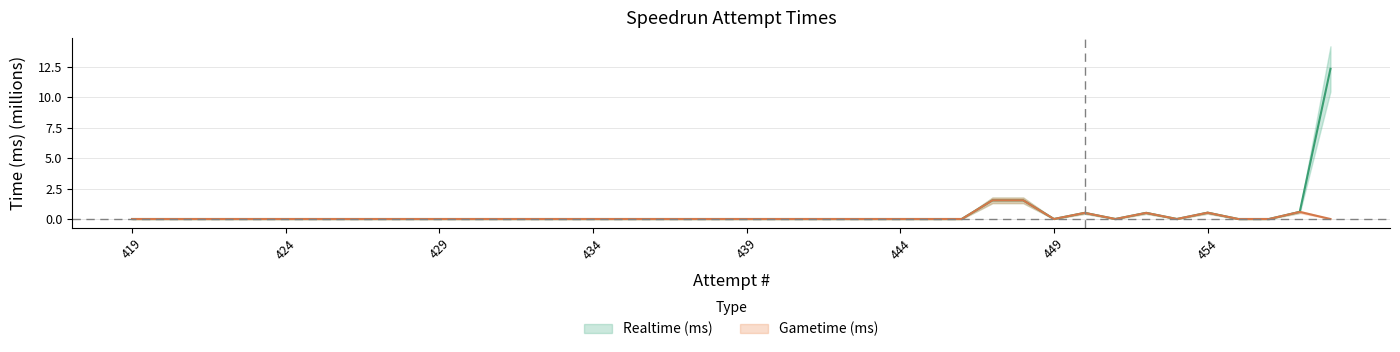

Reading right to left, extract all data points from this chart.

Realtime (ms): 12.3	0.6	0.0	0.0	0.5	0.0	0.5	0.0	0.5	0.0	1.5	1.5	0.0	0.0	0.0	0.0	0.0	0.0	0.0	0.0	0.0	0.0	0.0	0.0	0.0	0.0	0.0	0.0	0.0	0.0	0.0	0.0	0.0	0.0	0.0	0.0	0.0	0.0	0.0	0.0
Gametime (ms): 0.0	0.6	0.0	0.0	0.5	0.0	0.5	0.0	0.5	0.0	1.5	1.5	0.0	0.0	0.0	0.0	0.0	0.0	0.0	0.0	0.0	0.0	0.0	0.0	0.0	0.0	0.0	0.0	0.0	0.0	0.0	0.0	0.0	0.0	0.0	0.0	0.0	0.0	0.0	0.0